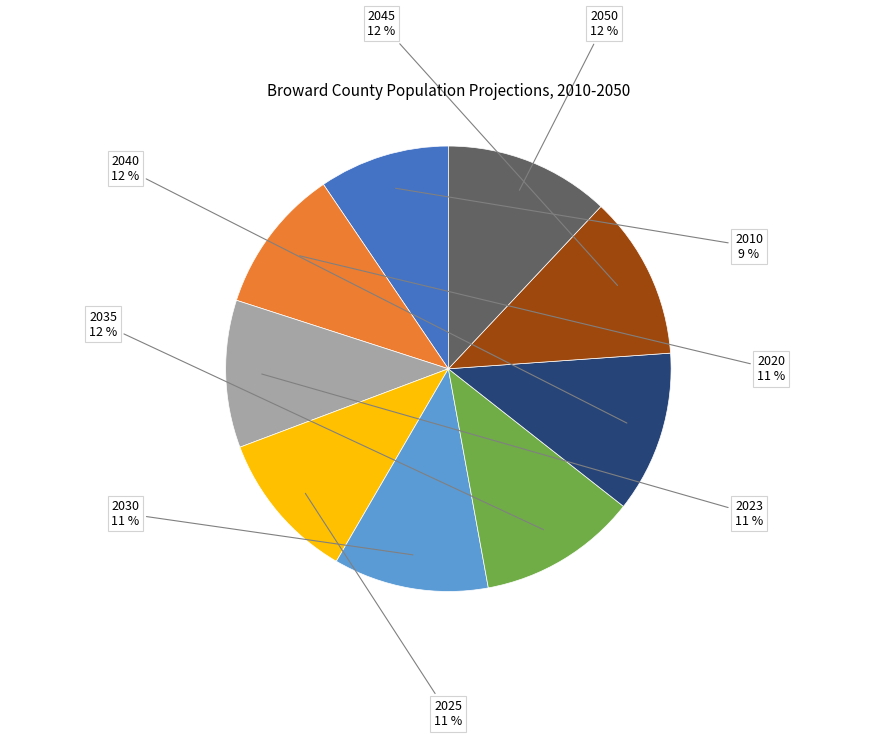

Does 2050 account for over 50% of the chart?

No